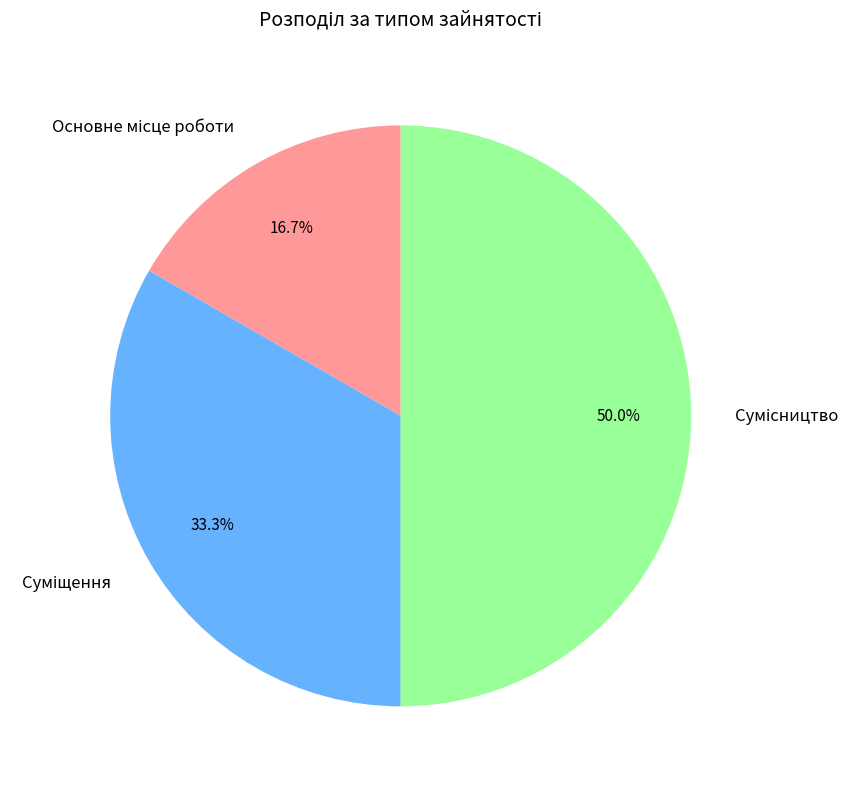

How many segments does this pie chart have?

3